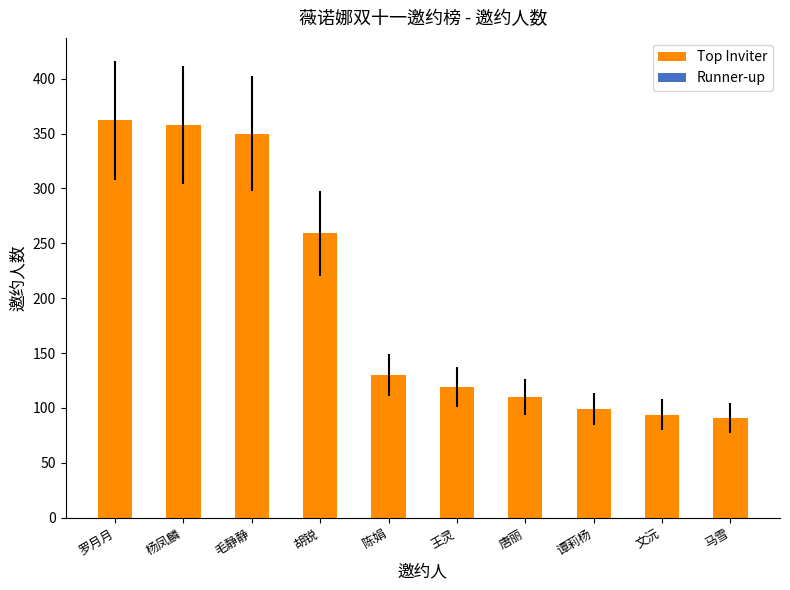

Is it true that the value at 毛静静 is 350?

True